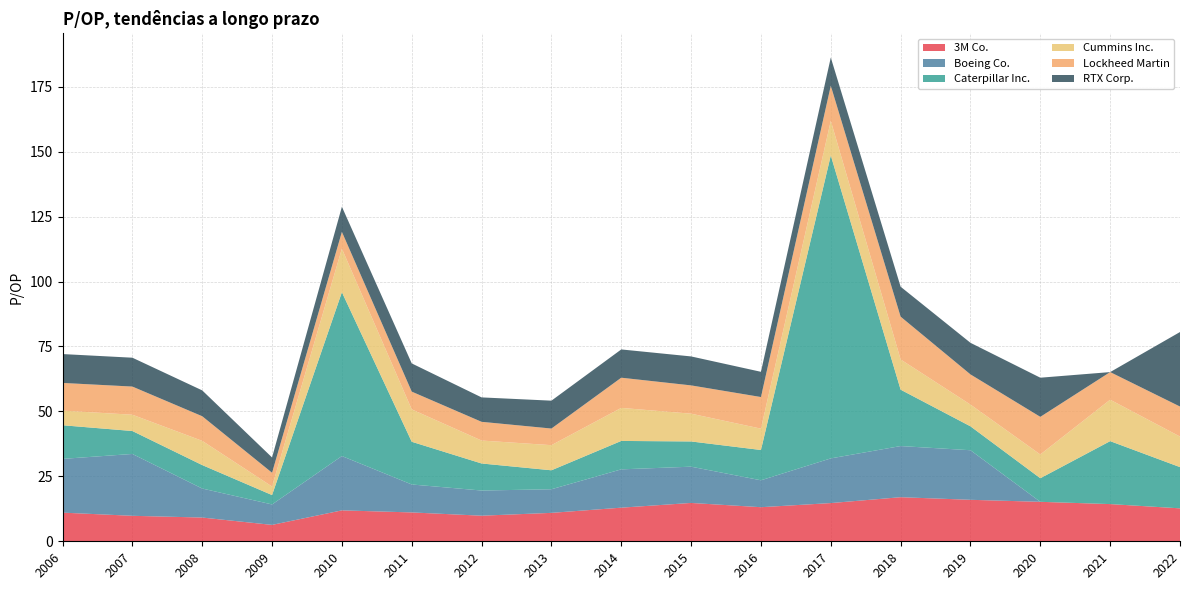

Reading left to right, list all the values displayed in this chart.

3M Co.: 11.0	9.8	9.1	6.3	11.9	11.1	9.8	10.9	12.9	14.8	13.1	14.7	17.0	16.0	15.2	14.3	12.7
Boeing Co.: 20.7	23.8	11.2	7.9	20.9	10.8	9.7	9.1	14.8	14.0	10.4	17.2	19.7	19.1	0.0	0.0	0.0
Caterpillar Inc.: 12.9	8.8	9.0	3.6	63.1	16.4	10.4	7.3	10.9	9.7	11.7	116.6	21.7	9.2	9.1	24.2	15.9
Cummins Inc.: 5.6	6.3	9.3	3.3	16.8	12.5	8.8	9.7	12.7	10.7	8.2	13.3	11.6	8.4	9.1	15.9	11.8
Lockheed Martin: 10.7	10.8	9.5	5.3	6.5	6.8	7.2	6.4	11.6	10.9	12.2	13.5	16.5	11.6	14.5	10.6	11.6
RTX Corp.: 11.1	11.1	9.9	5.9	9.7	10.9	9.4	10.7	10.9	11.2	9.7	10.9	11.5	12.2	15.1	0.0	28.7